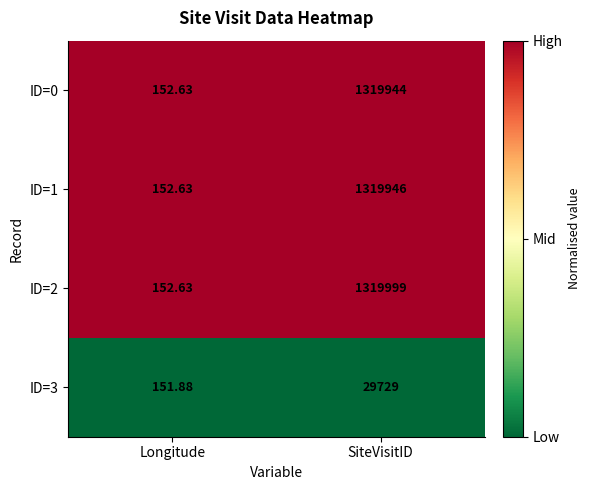

Is the value of ID=3 at SiteVisitID greater than the value of ID=0 at SiteVisitID?

No